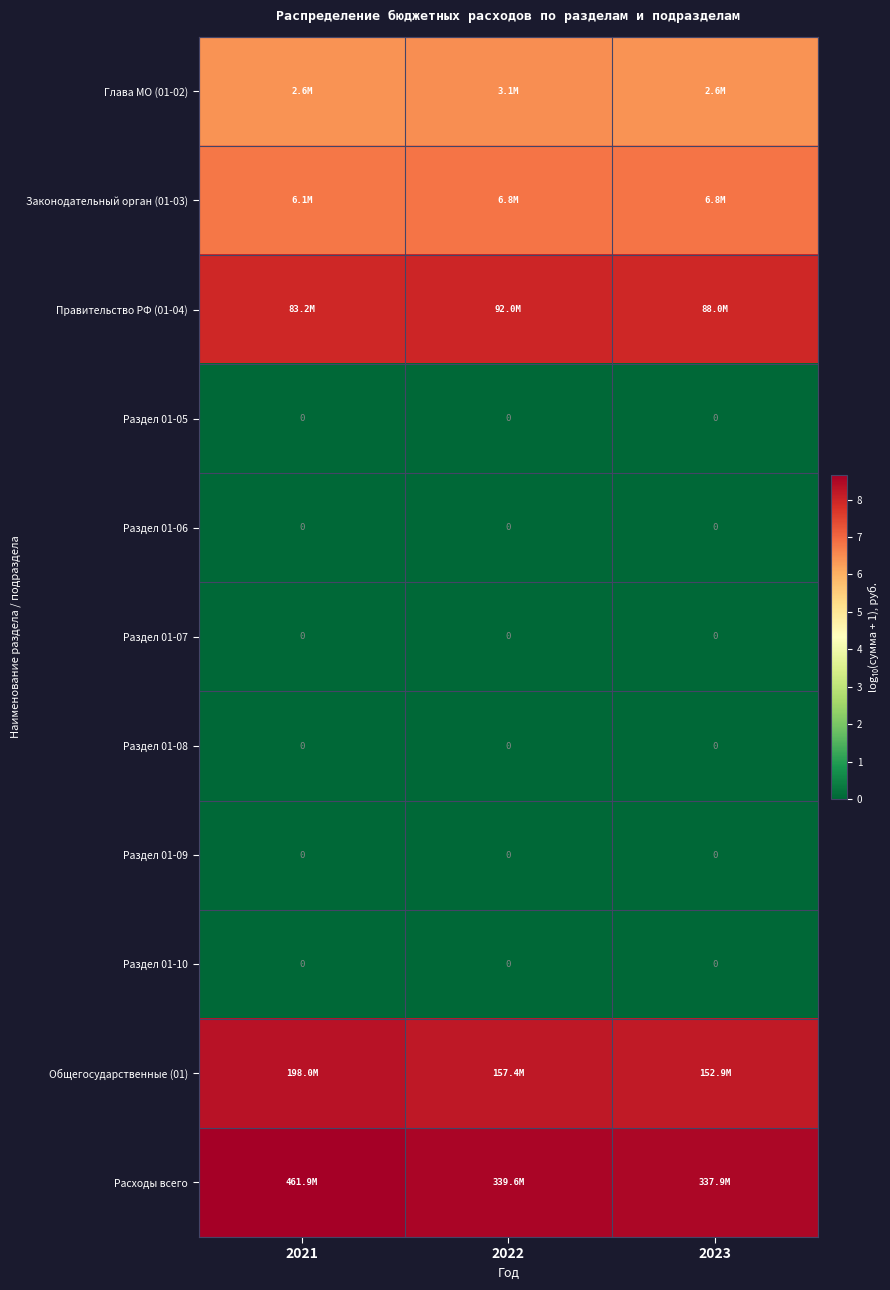

How many distinct data groups are displayed?

11